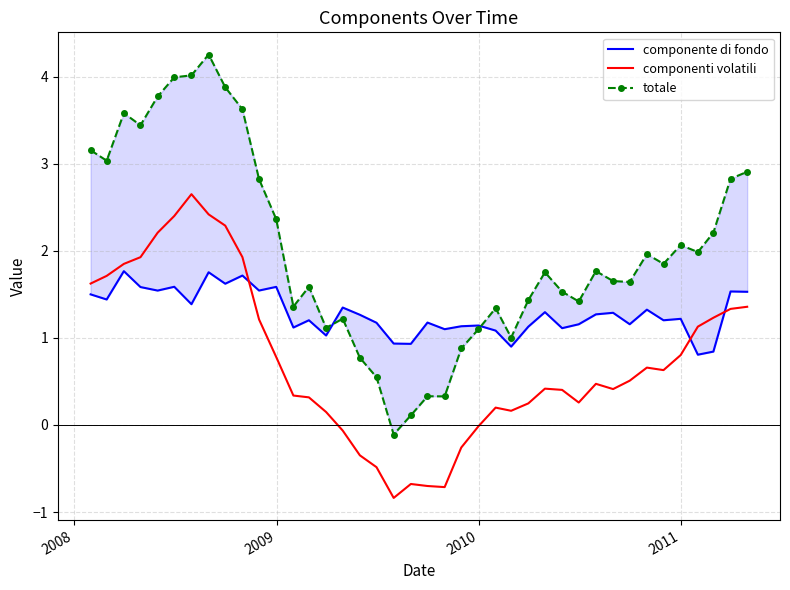

Reading left to right, extract all data points from this chart.

componente di fondo: 1.5	1.4	1.8	1.6	1.5	1.6	1.4	1.8	1.6	1.7	1.5	1.6	1.1	1.2	1.0	1.3	1.3	1.2	0.9	0.9	1.2	1.1	1.1	1.1	1.1	0.9	1.1	1.3	1.1	1.2	1.3	1.3	1.2	1.3	1.2	1.2	0.8	0.8	1.5	1.5
componenti volatili: 1.6	1.7	1.8	1.9	2.2	2.4	2.6	2.4	2.3	1.9	1.2	0.8	0.3	0.3	0.1	-0.1	-0.3	-0.5	-0.8	-0.7	-0.7	-0.7	-0.3	-0.0	0.2	0.2	0.2	0.4	0.4	0.3	0.5	0.4	0.5	0.7	0.6	0.8	1.1	1.2	1.3	1.4
totale: 3.2	3.0	3.6	3.4	3.8	4.0	4.0	4.3	3.9	3.6	2.8	2.4	1.4	1.6	1.1	1.2	0.8	0.5	-0.1	0.1	0.3	0.3	0.9	1.1	1.3	1.0	1.4	1.8	1.5	1.4	1.8	1.7	1.6	2.0	1.8	2.1	2.0	2.2	2.8	2.9